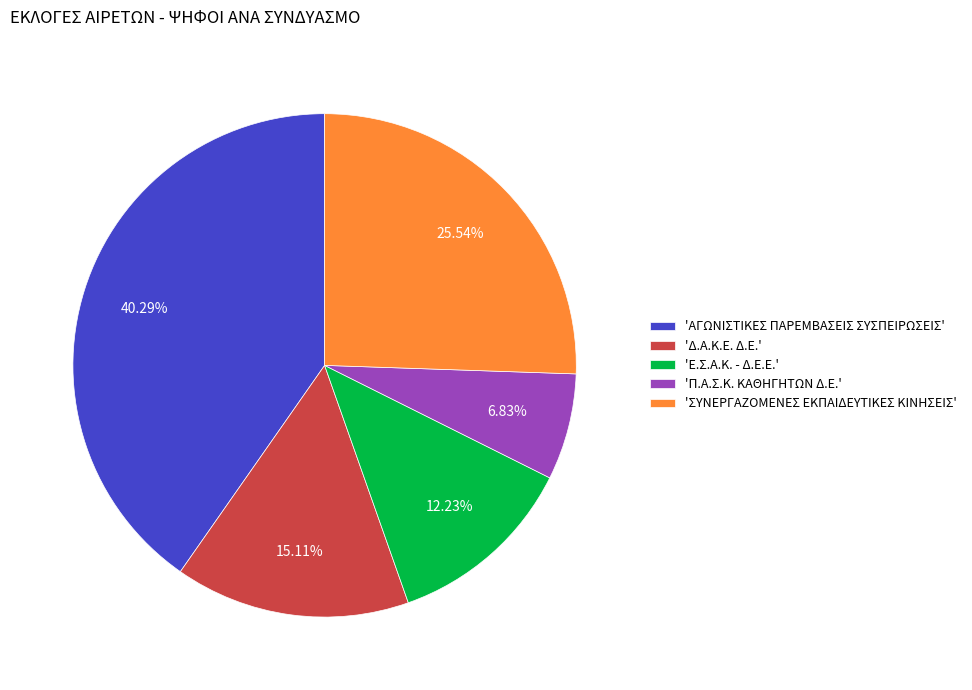

Is there a majority slice in this chart?

No